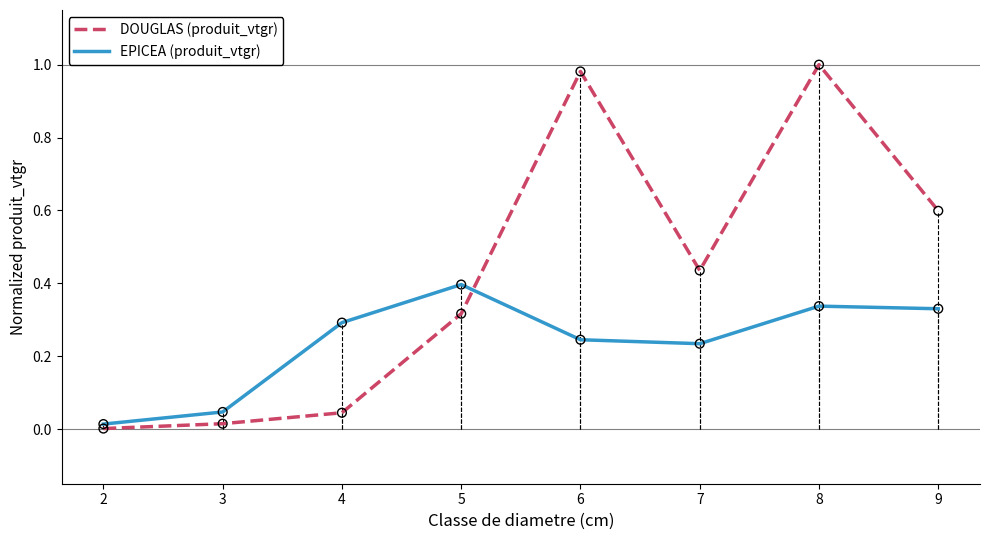

What are all the series names shown in the legend?

DOUGLAS (produit_vtgr), EPICEA (produit_vtgr)